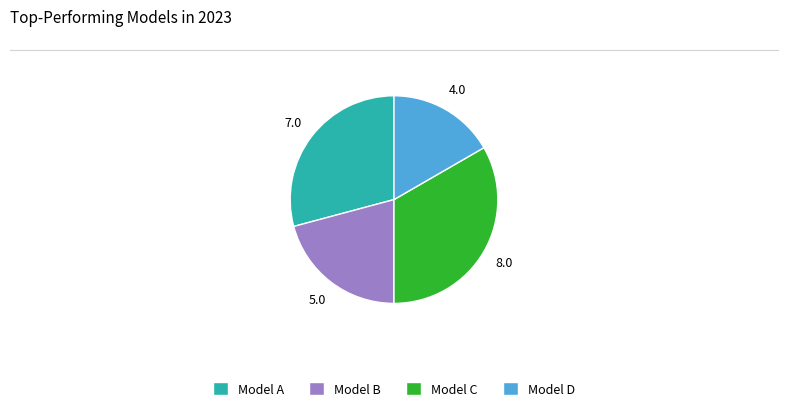

Rank the categories by value from highest to lowest.

Model C, Model A, Model B, Model D